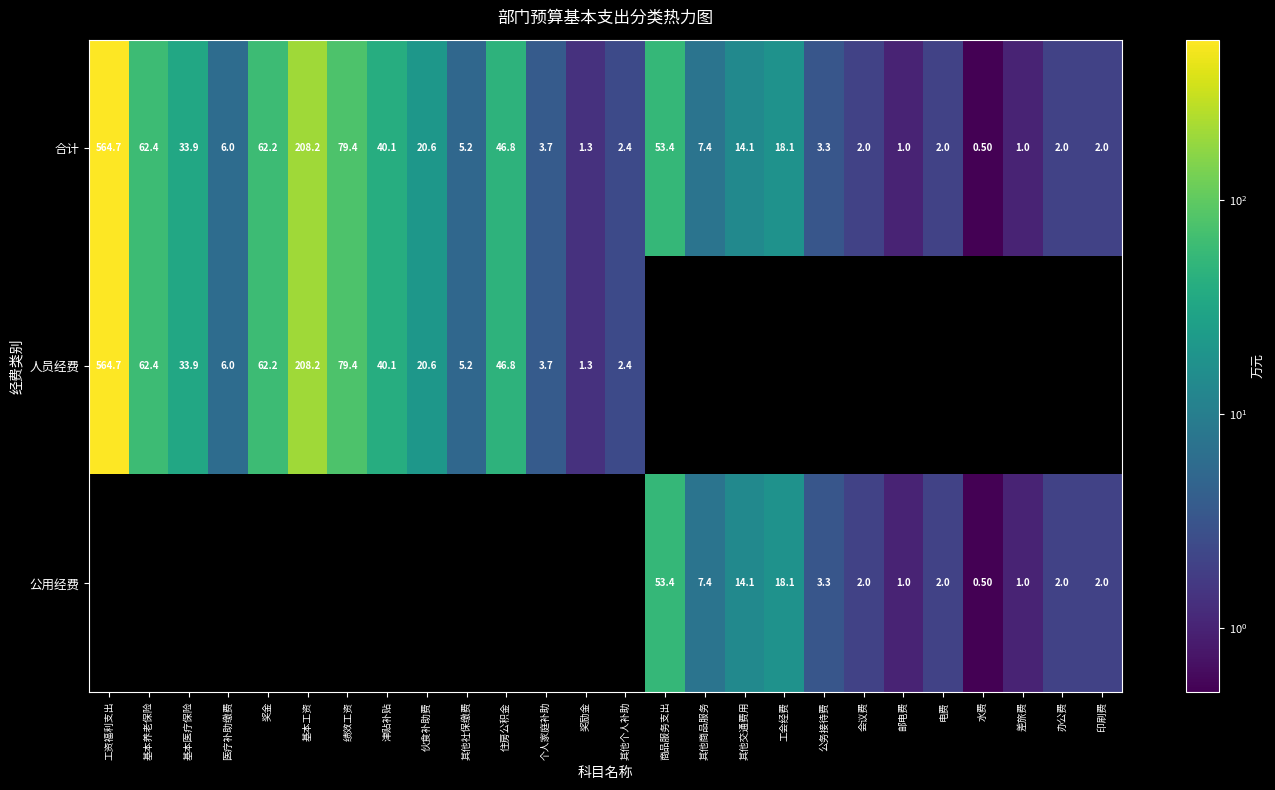

Which label corresponds to the largest value in the chart?

工资福利支出